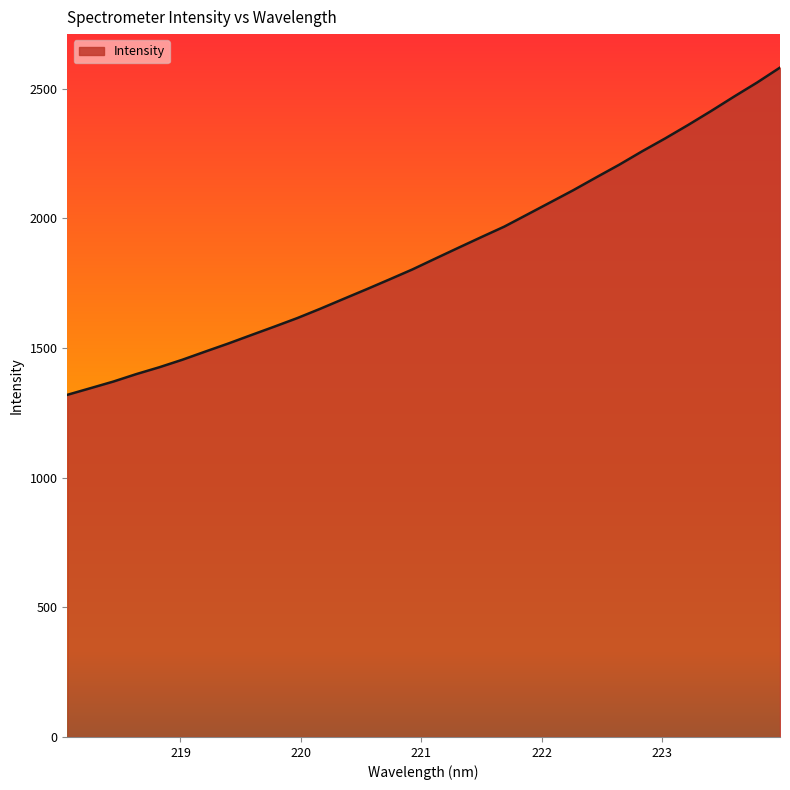

What is the minimum value shown in the chart?

1319.6